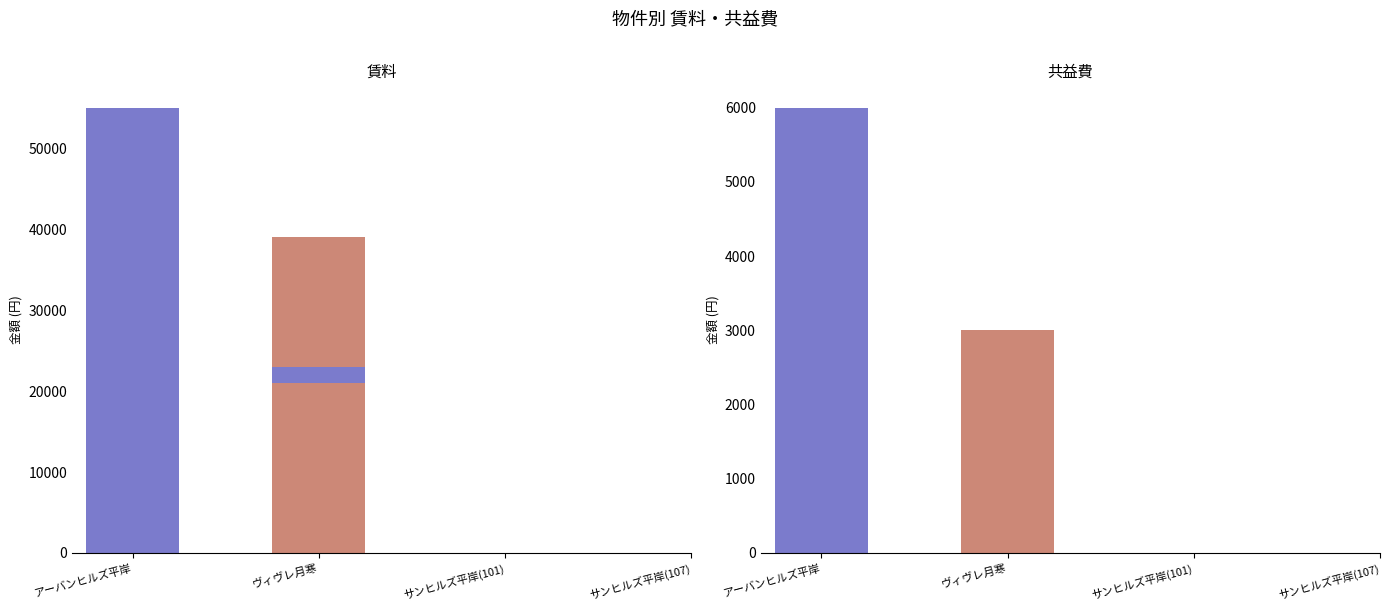

Count the number of data series in this chart.

2